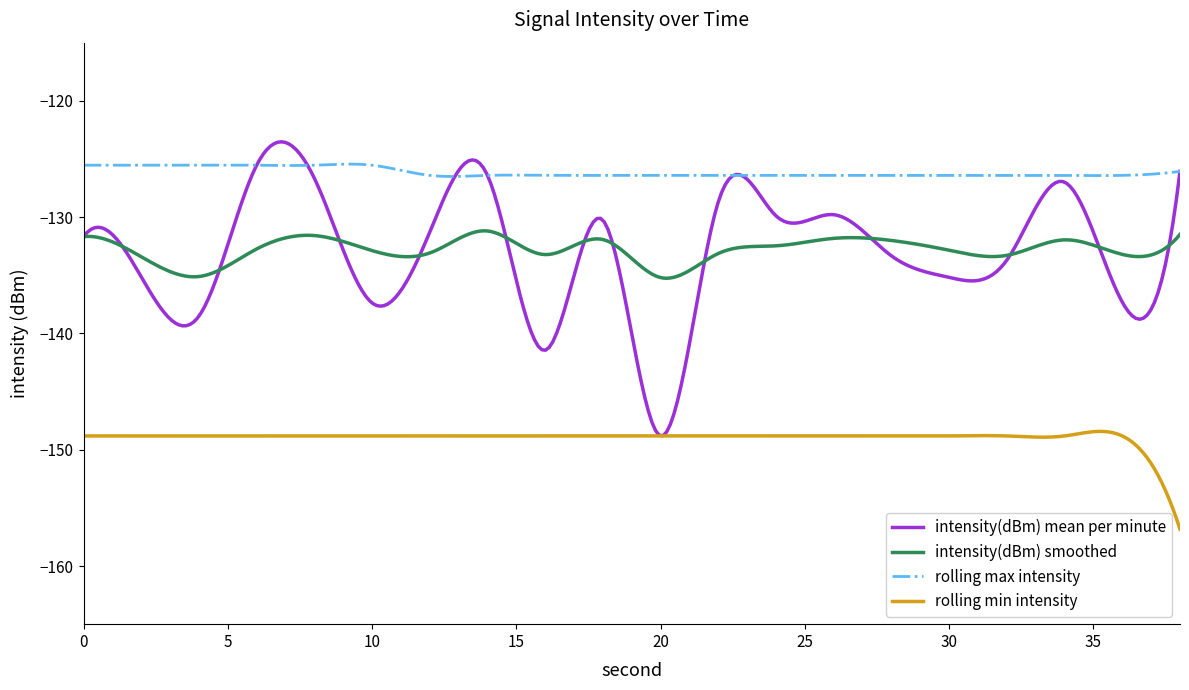

True or false: rolling min intensity and rolling max intensity intersect in this chart.

False